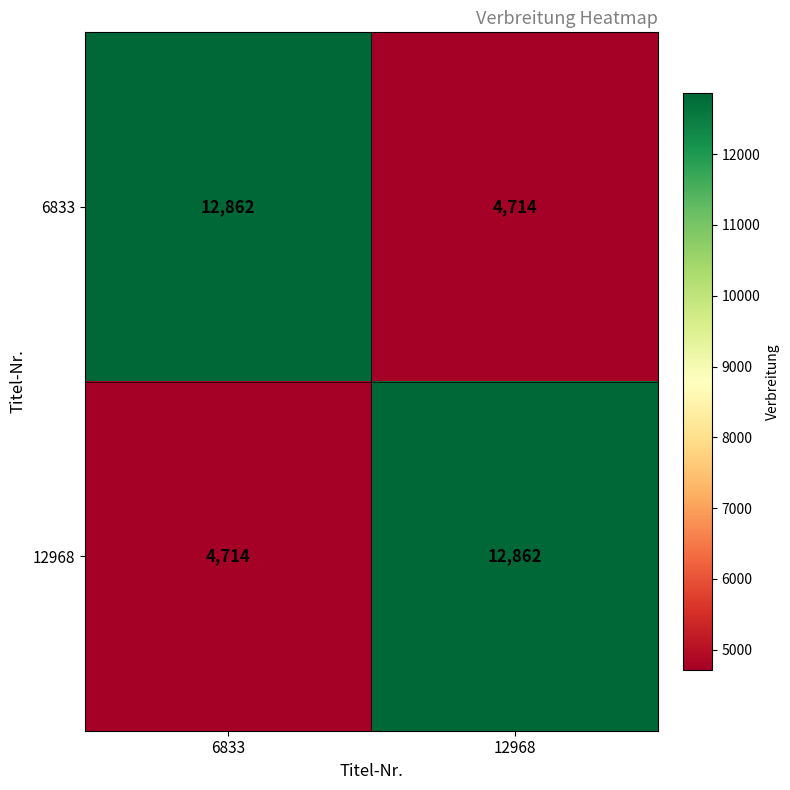

True or false: 6833 has a value of 4714 at 12968.

True